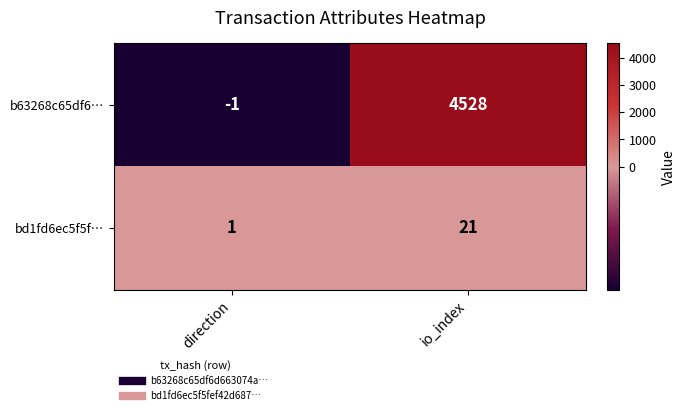

Is it true that b63268c65df6… equals -2 at direction?

False